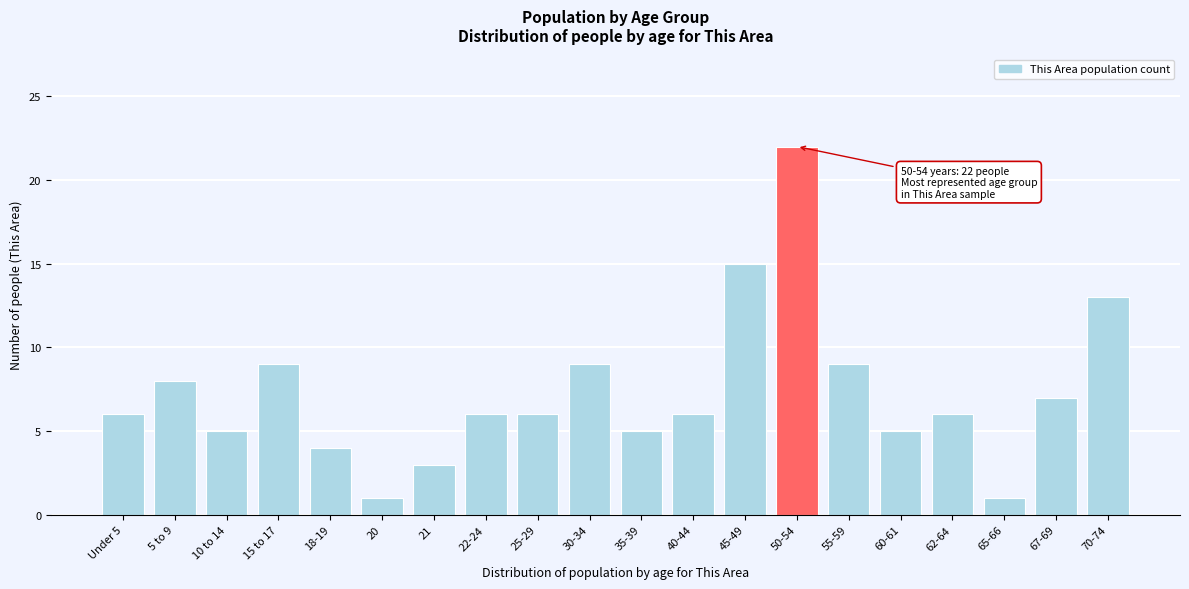

Reading left to right, transcribe all the data shown in this chart.

Under 5=6	5 to 9=8	10 to 14=5	15 to 17=9	18-19=4	20=1	21=3	22-24=6	25-29=6	30-34=9	35-39=5	40-44=6	45-49=15	50-54=22	55-59=9	60-61=5	62-64=6	65-66=1	67-69=7	70-74=13